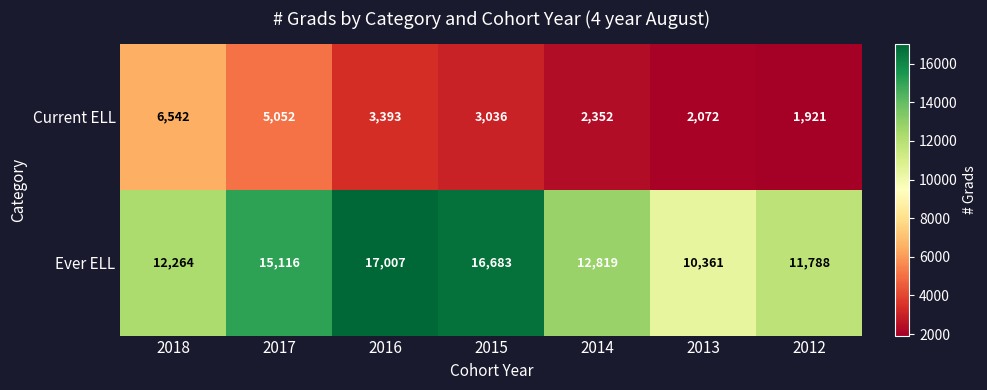

Rank the series at 2017 from highest to lowest value.

Ever ELL, Current ELL